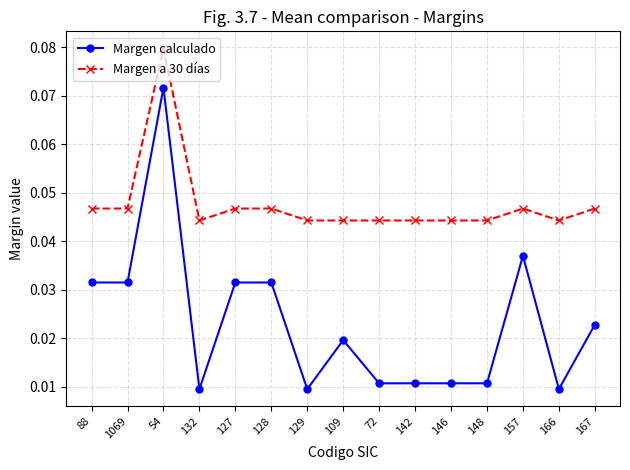

Is the value of Margen calculado at 166 greater than the value of Margen a 30 días at 142?

No